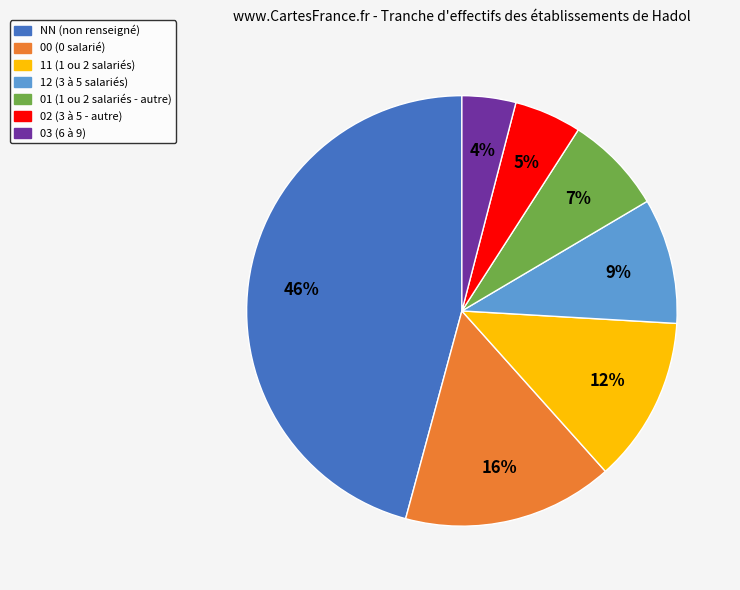

The 01 slice represents 16% of the pie. True or false?

False